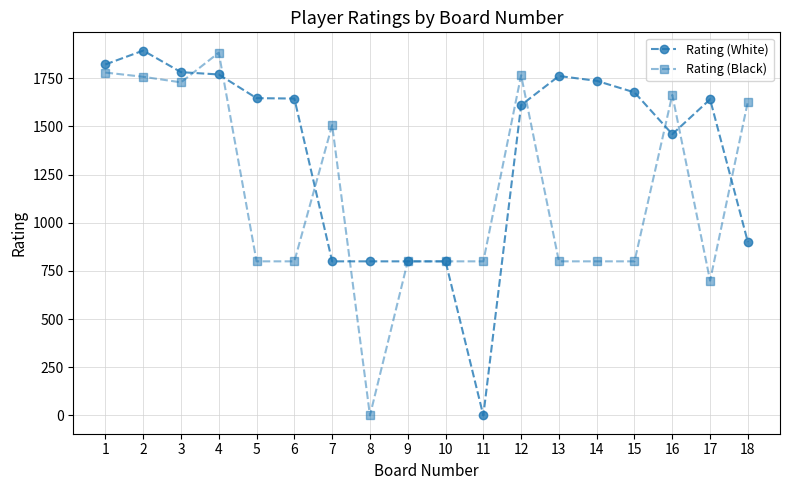

At which category does Rating (Black) reach its first local valley?

3